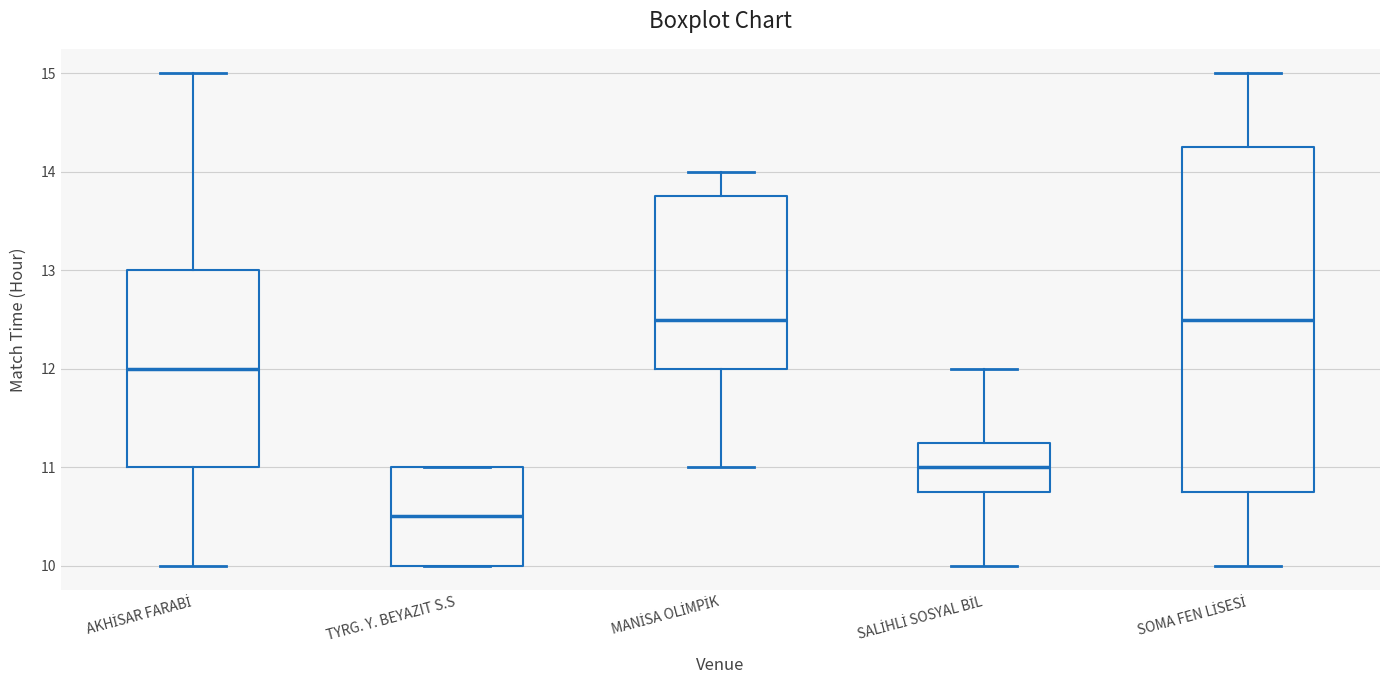

Reading left to right, read every box against the y-axis: the position of its median line, the range the box covers, and the ends of its whiskers. The values are not printed on the chart, so give them approximately, as read against the axis.

AKHİSAR FARABİ: median 12.0, box 11.0 to 13.0, whiskers 10.0 to 15.0
TYRG. Y. BEYAZIT S.S: median 10.5, box 10.0 to 11.0, whiskers 10.0 to 11.0
MANİSA OLİMPİK: median 12.5, box 12.0 to 13.8, whiskers 11.0 to 14.0
SALİHLİ SOSYAL BİL: median 11.0, box 10.8 to 11.3, whiskers 10.0 to 12.0
SOMA FEN LİSESİ: median 12.5, box 10.8 to 14.3, whiskers 10.0 to 15.0